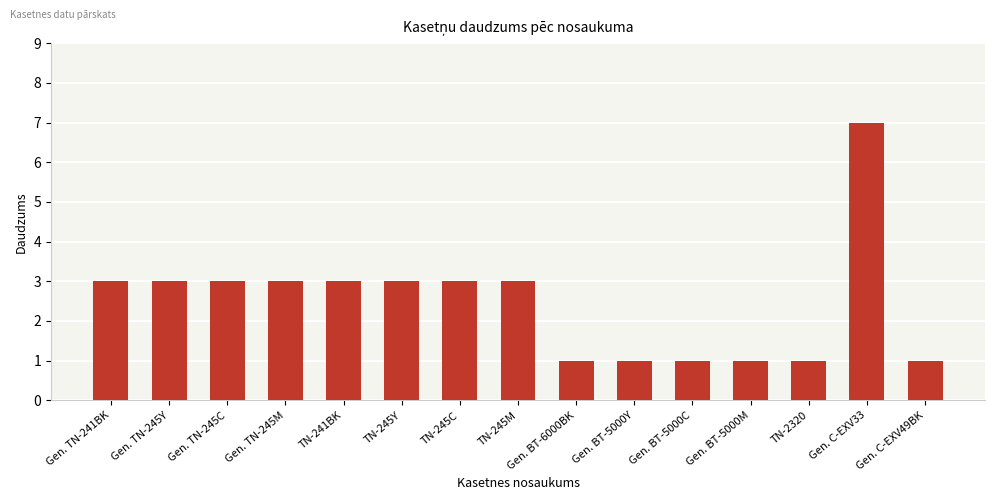

What is the maximum value shown in the chart?

7